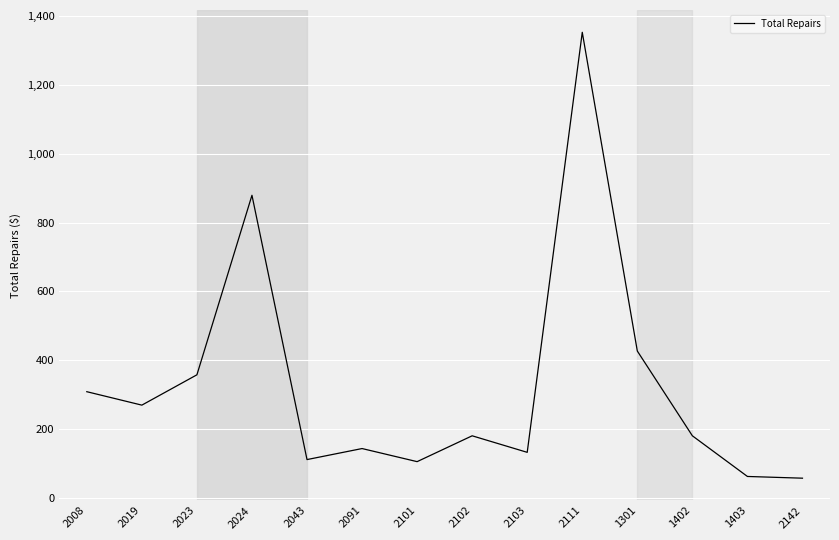

What is the difference between the values at 1301 and 1402?

246